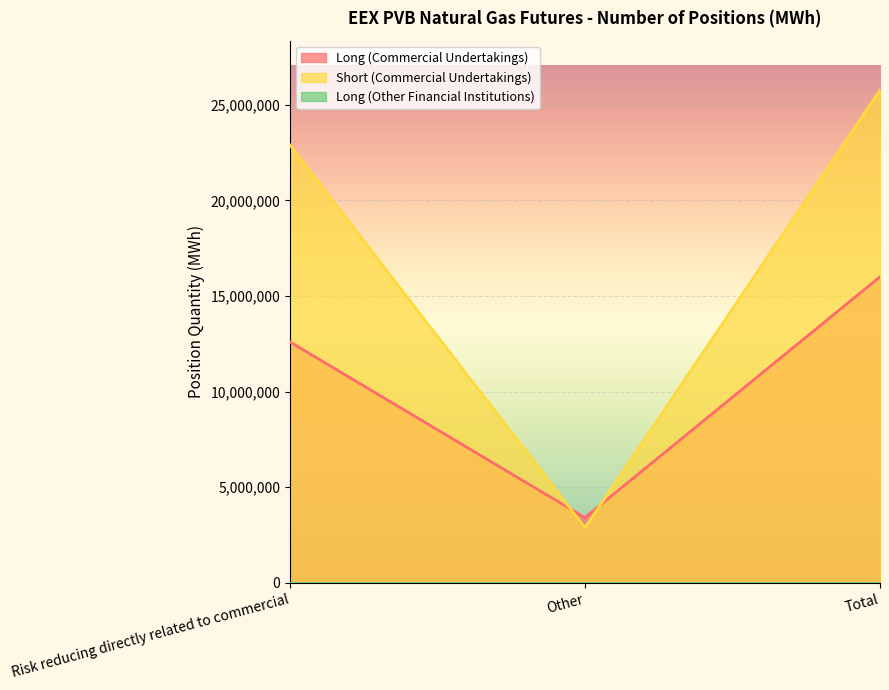

Which series has the widest spread of values?

Short (Commercial Undertakings)